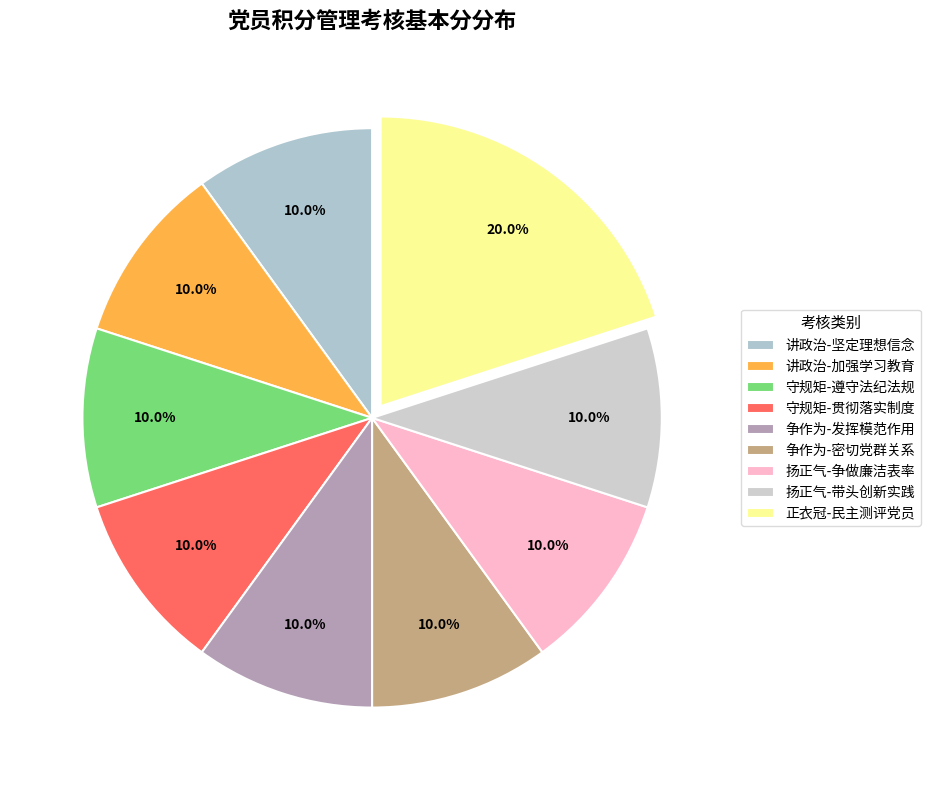

What percentage is the 守规矩-遵守法纪法规 slice, to the nearest percent?

10%